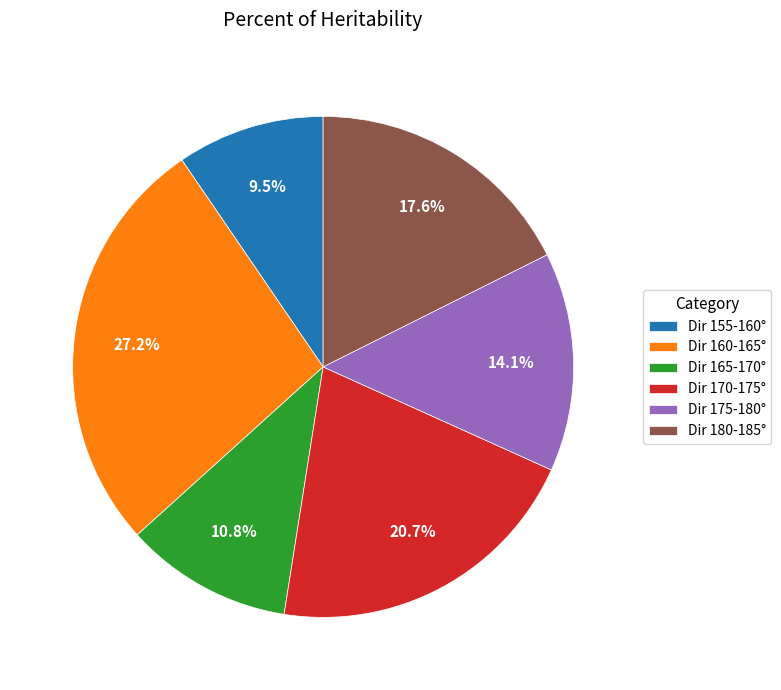

Which category has the biggest portion of the pie?

Dir 160-165°